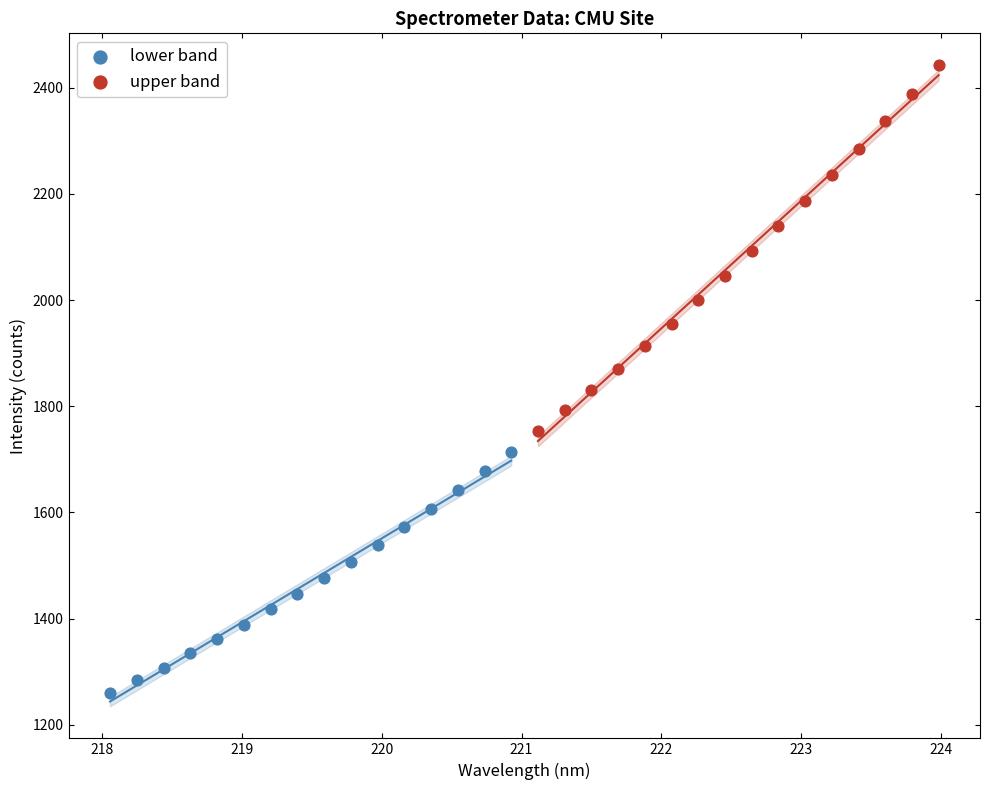

Which series has the largest Y range (max minus min)?

upper band